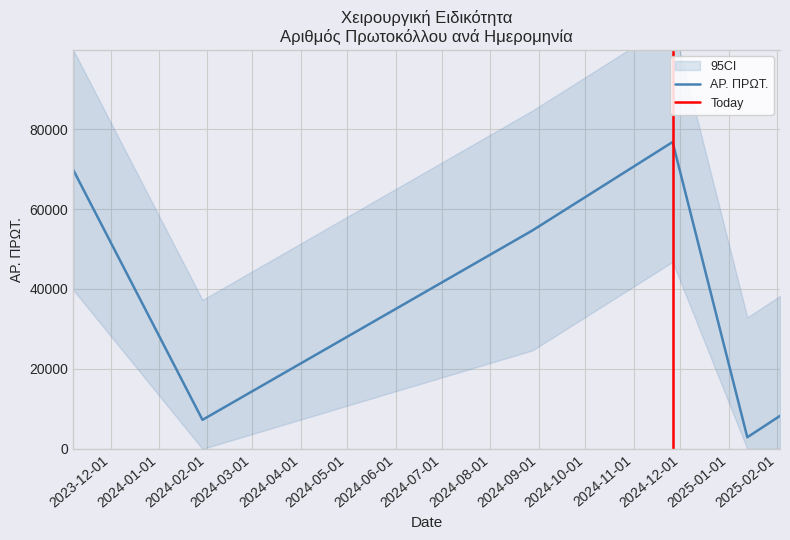

How many lines are shown in the chart?

2